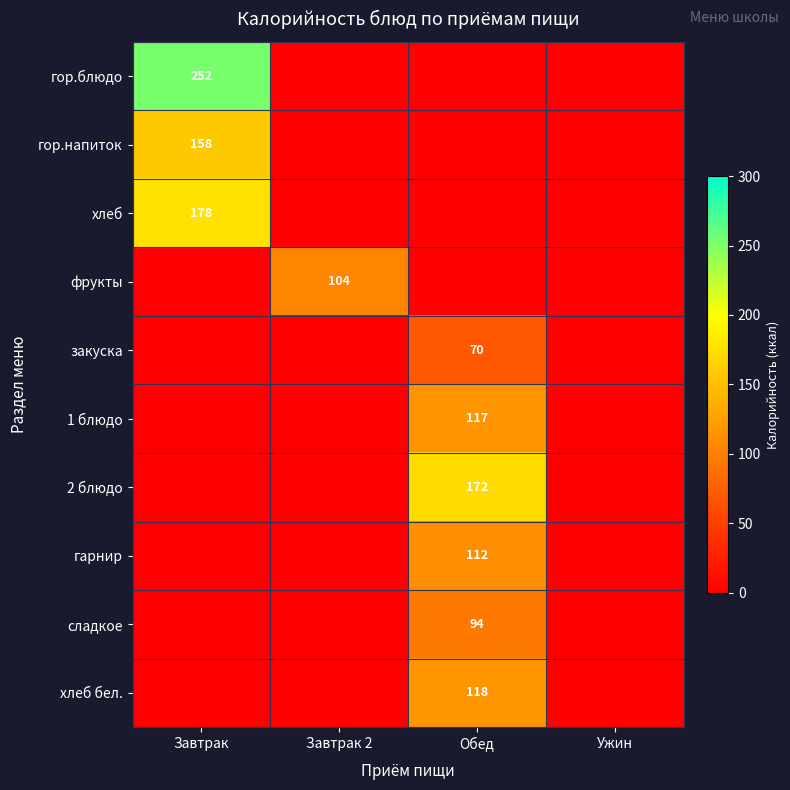

Is it true that гор.блюдо equals 140 at Завтрак?

False